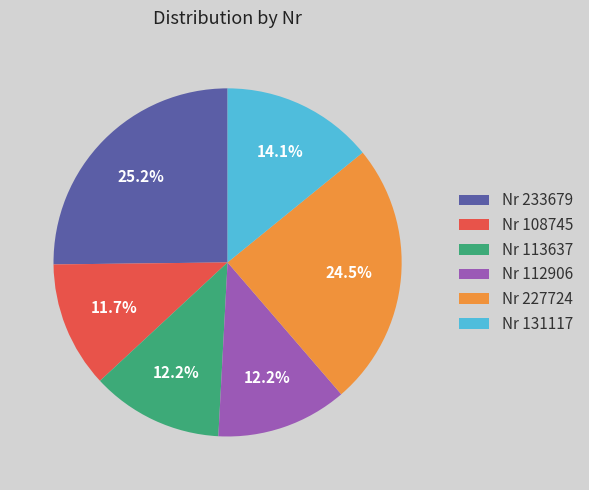

What portion of the pie excludes Nr 112906?

87.8%